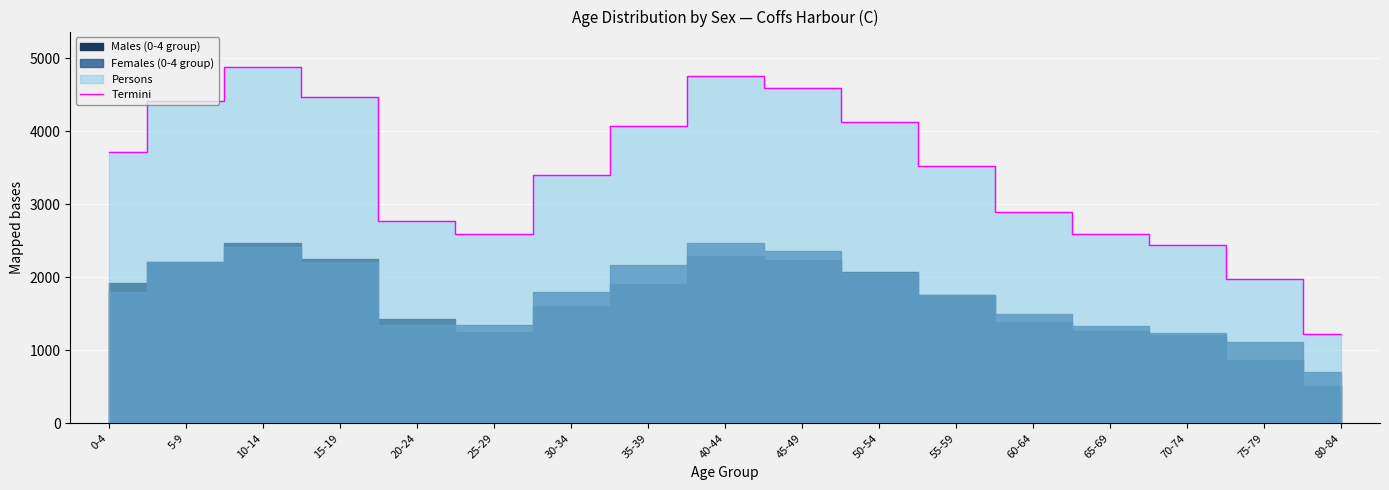

Which has a higher value, 70-74 or 80-84?

70-74